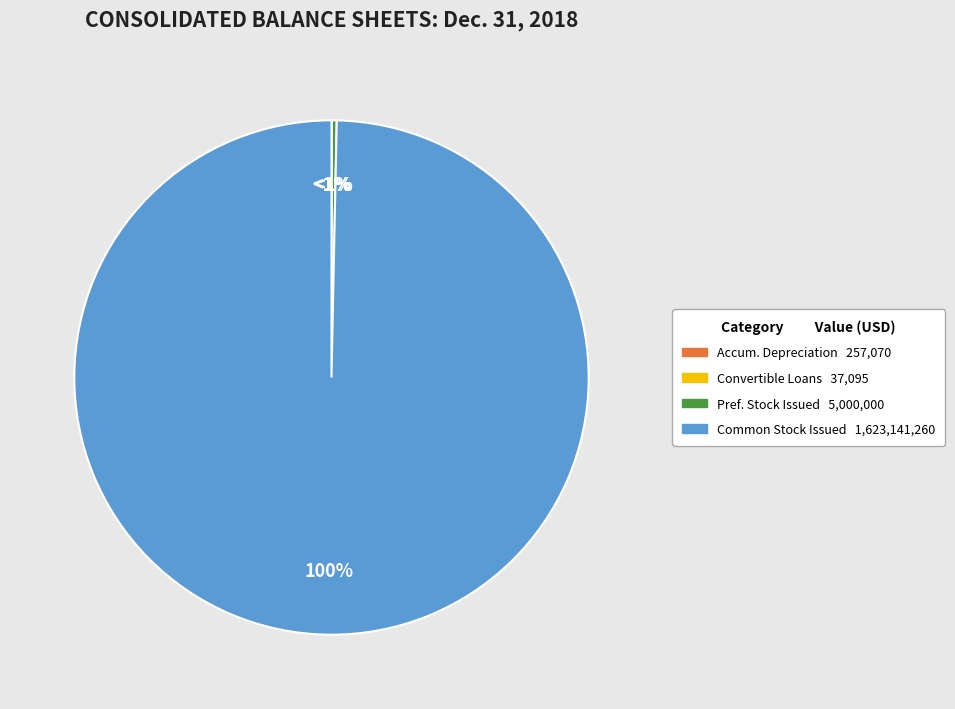

The Convertible loans and accrued interest slice represents 0% of the pie. True or false?

True